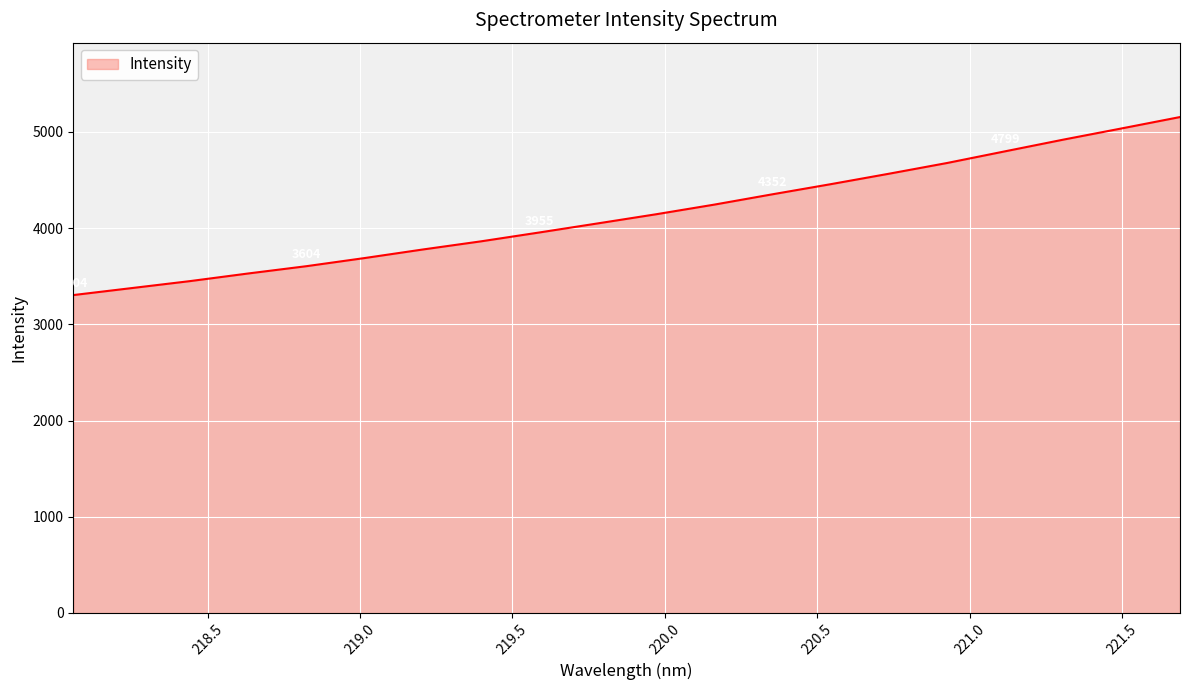

How many values are below 4143?

10